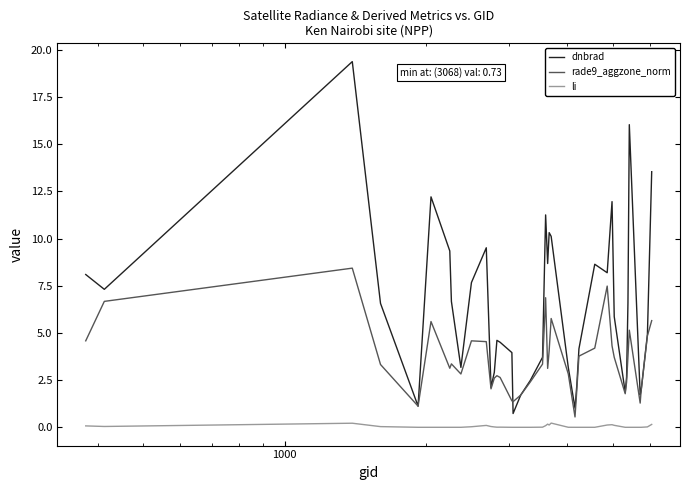

What is the highest value of the dnbrad series?

19.4